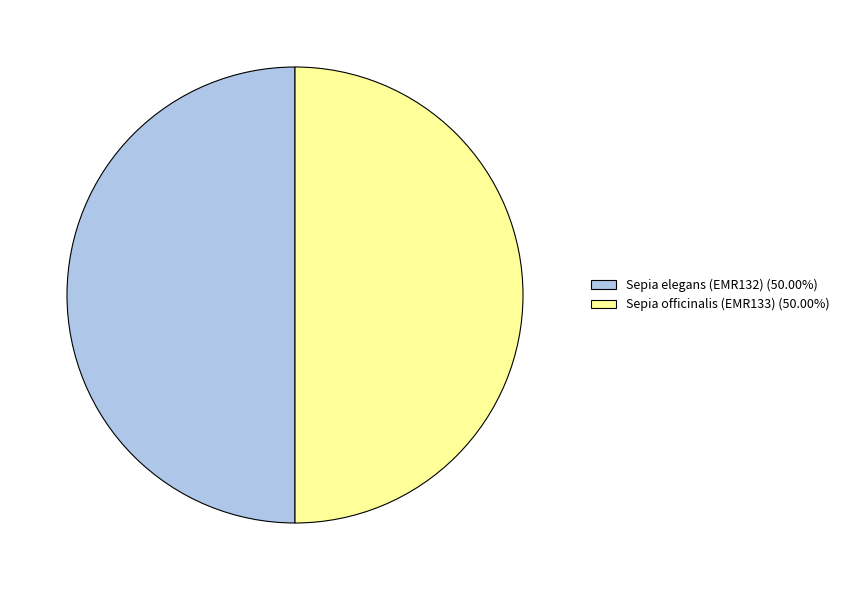

What is the ratio of the value at Sepia elegans (EMR132) (50.00%) to the value at Sepia officinalis (EMR133) (50.00%)?

1.0